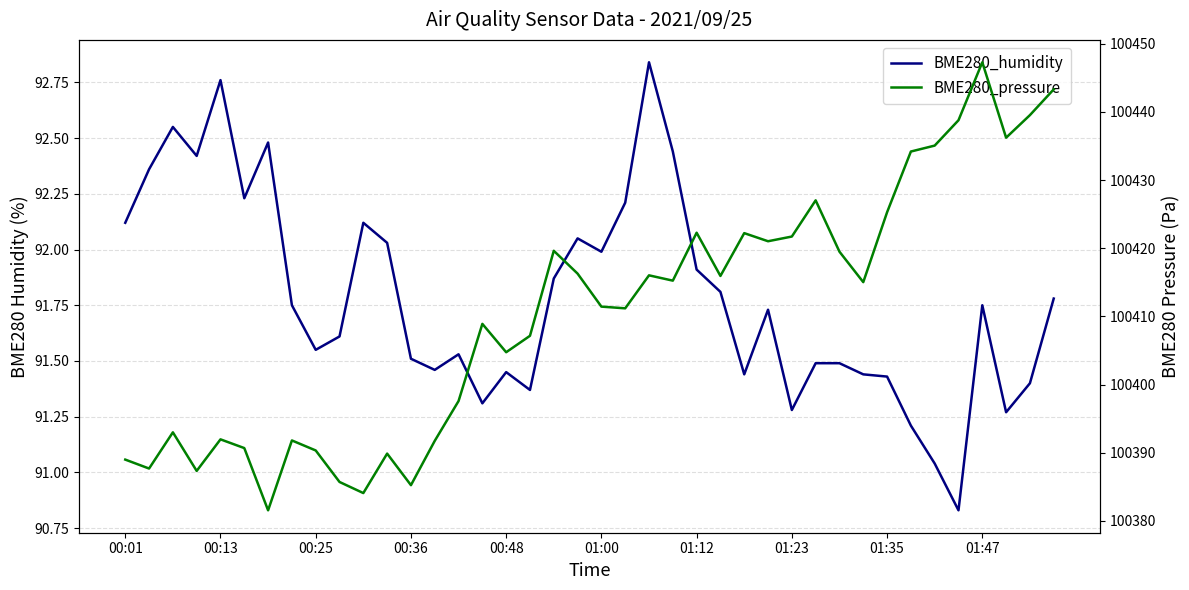

The BME280_pressure series shows 153954.2 at 30. True or false?

False